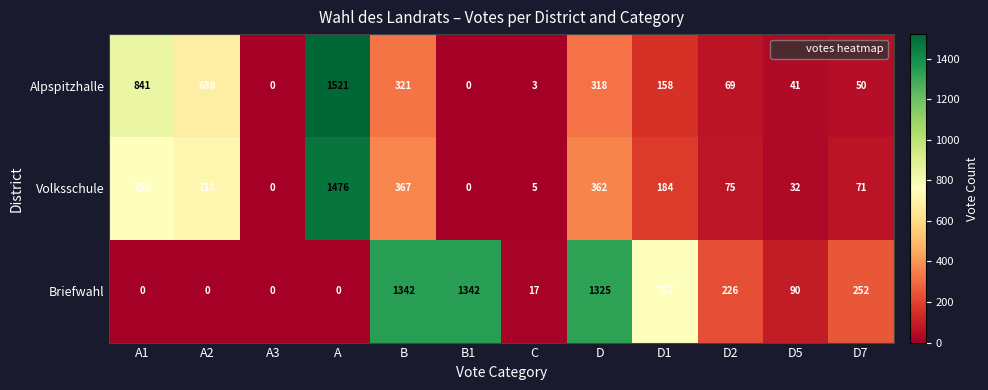

At which label does Alpspitzhalle first exceed 158?

A1